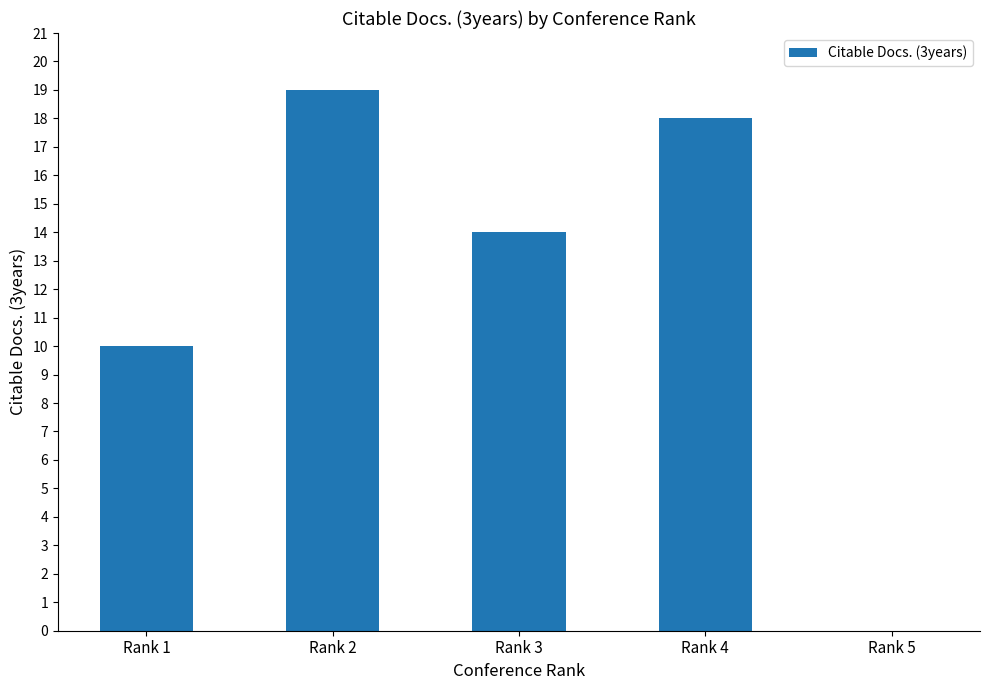

How many categories are shown in the chart?

5